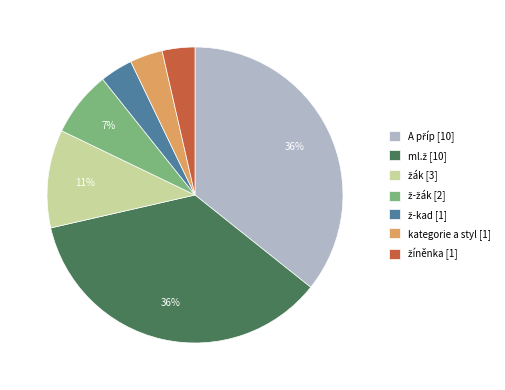

To the nearest percent, what is the average slice percentage?

14%